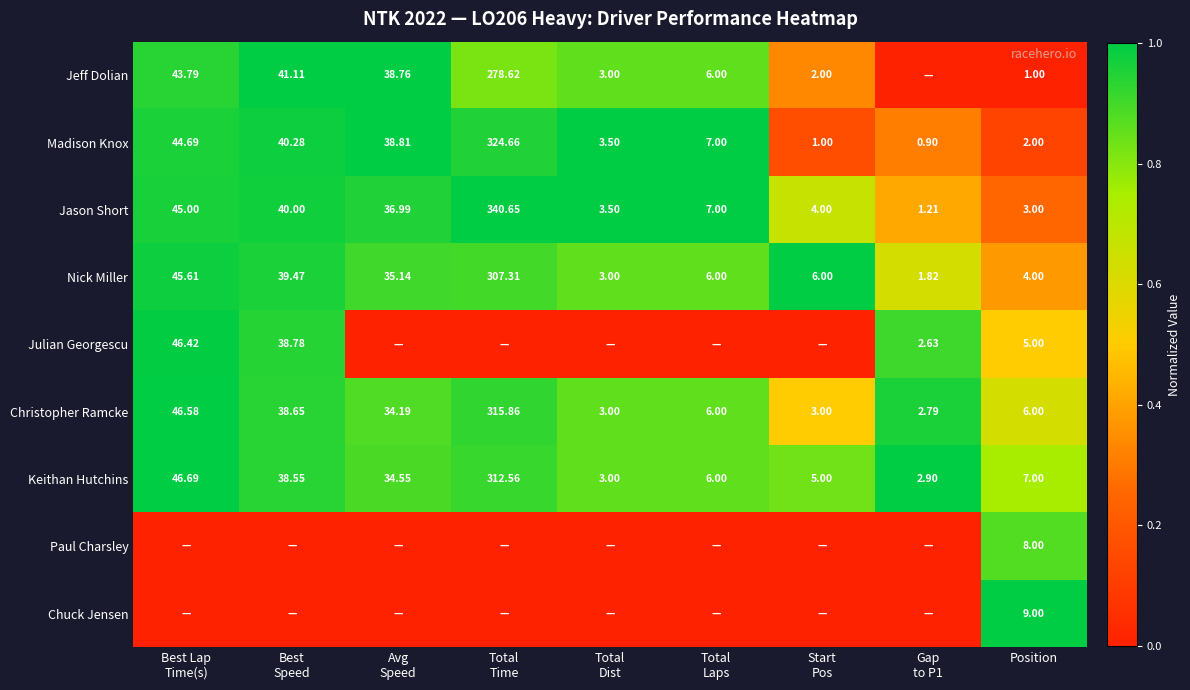

Rank the series at Position from lowest to highest value.

Jeff Dolian, Madison Knox, Jason Short, Nick Miller, Julian Georgescu, Christopher Ramcke, Keithan Hutchins, Paul Charsley, Chuck Jensen